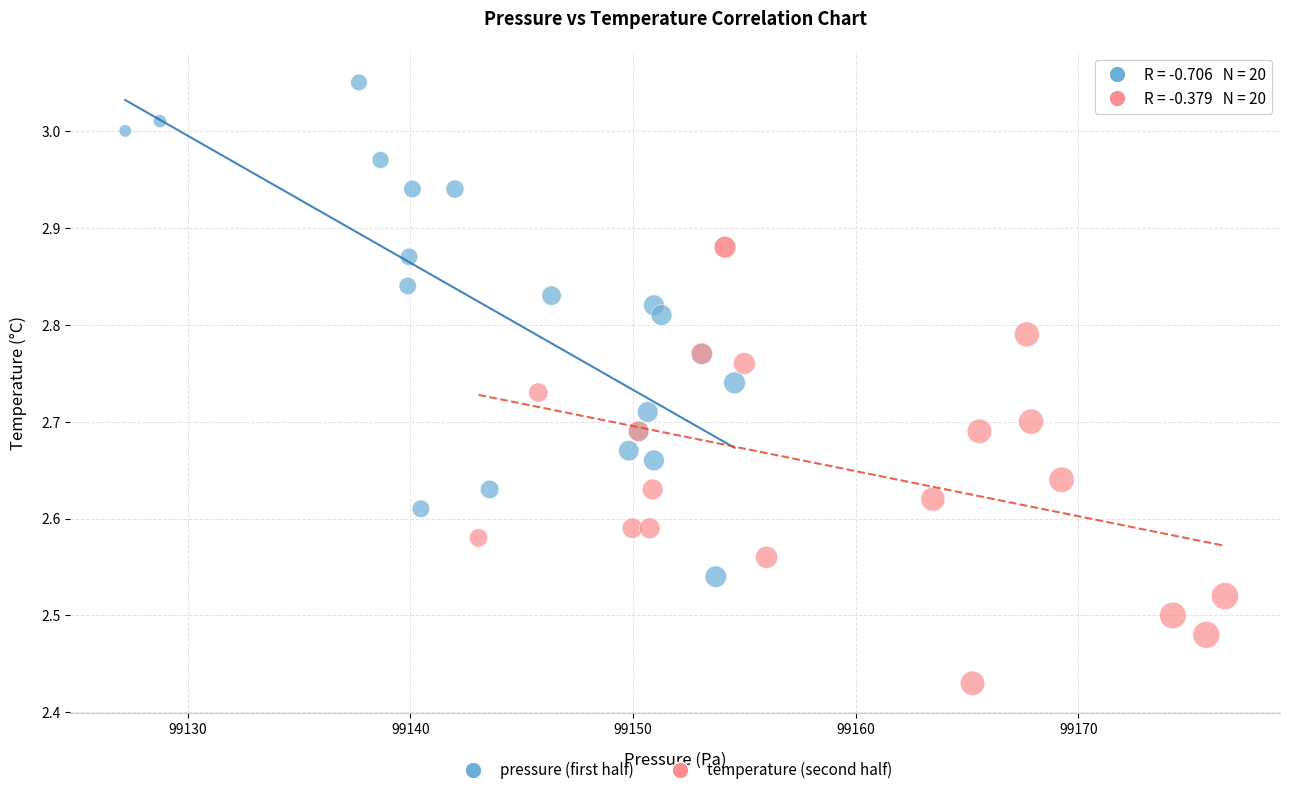

Which series reaches the maximum Y coordinate?

pressure (first half)